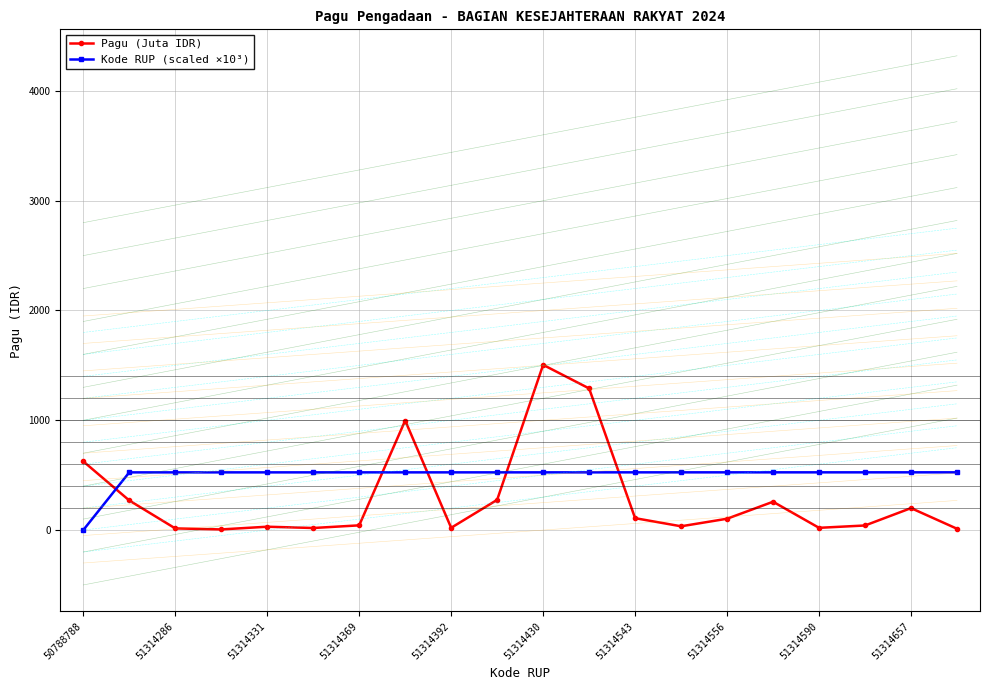

Is the value of Kode RUP (scaled ×10³) at 51314392 greater than the value of Pagu (Juta IDR) at 51314392?

Yes